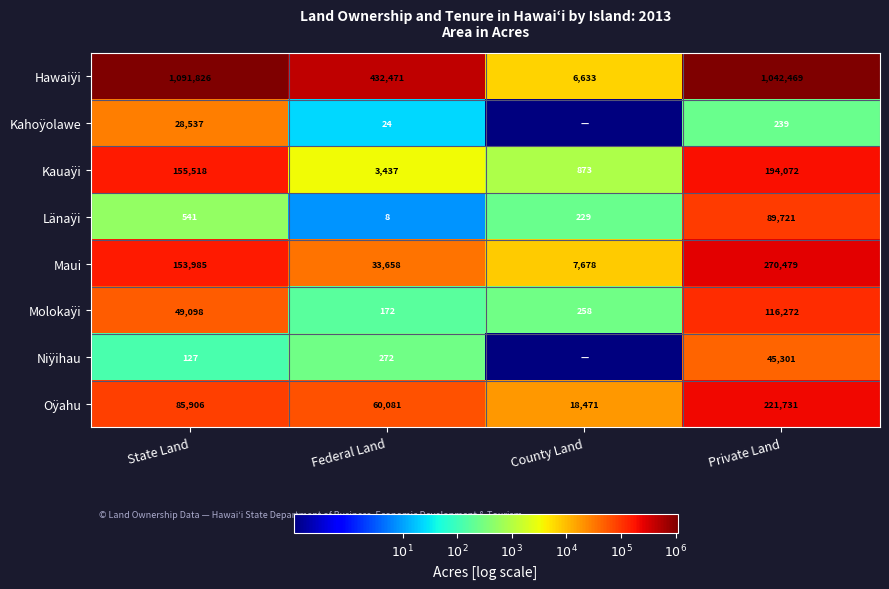

What value does the Oÿahu series have at State Land?

85906